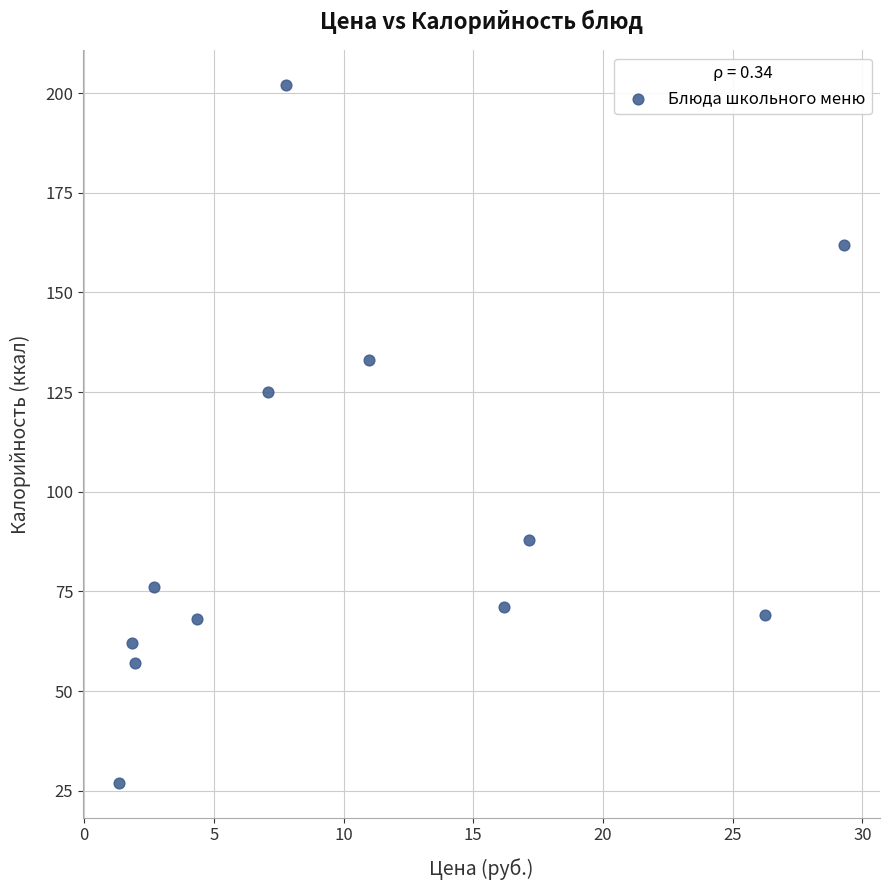

What is the range of Y values (max minus min)?

175